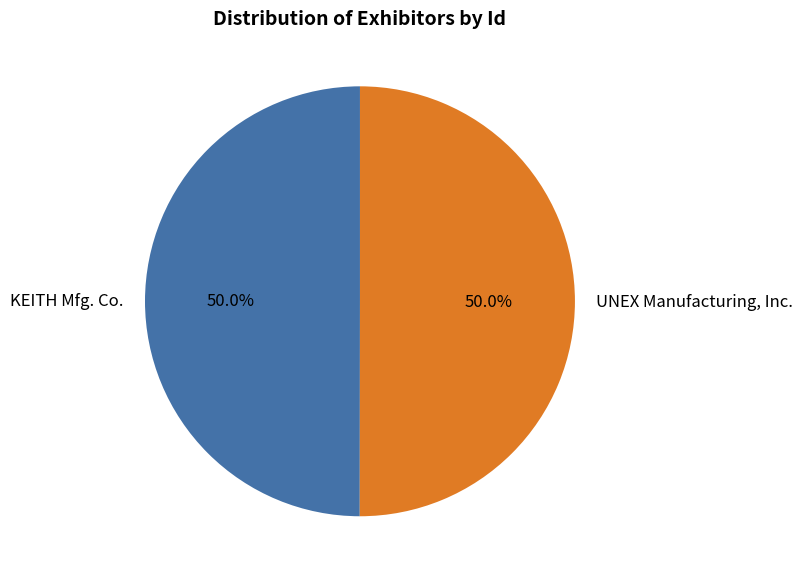

What portion of the pie excludes UNEX Manufacturing, Inc.?

50.0%